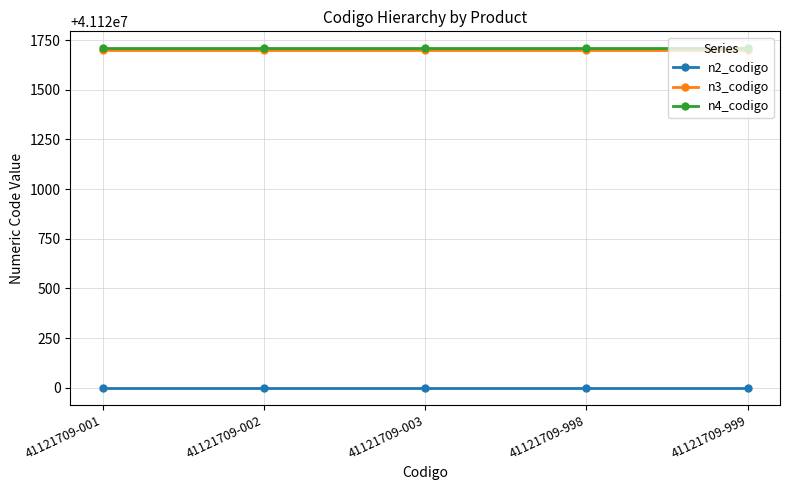

What is the lowest value of the n3_codigo series?

41121700